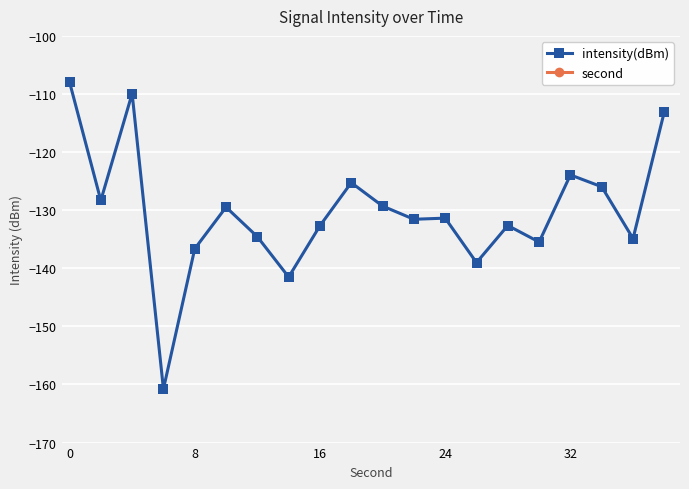

True or false: second and intensity(dBm) intersect in this chart.

False